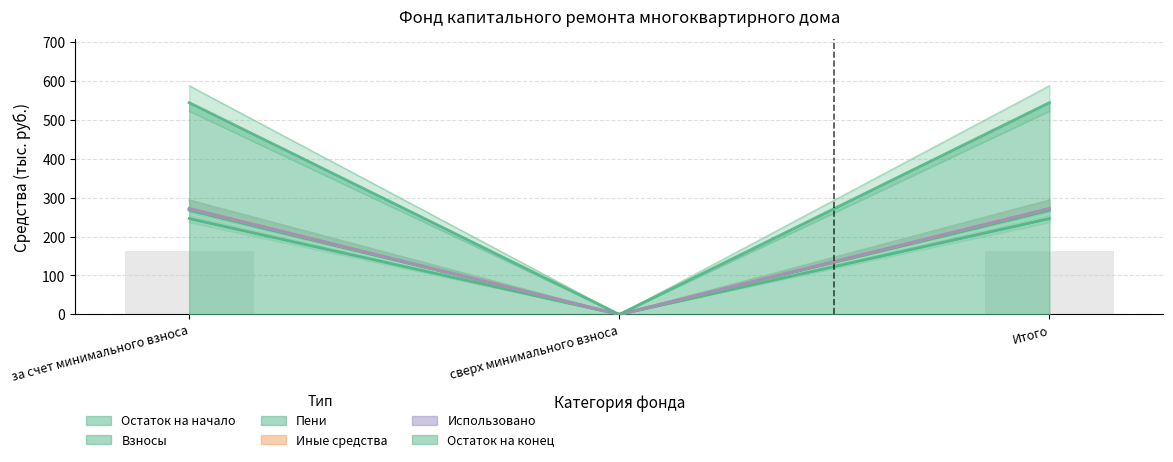

List the series in order of their peak value, lowest first.

Взносы, Остаток на конец, Остаток на начало, Пени